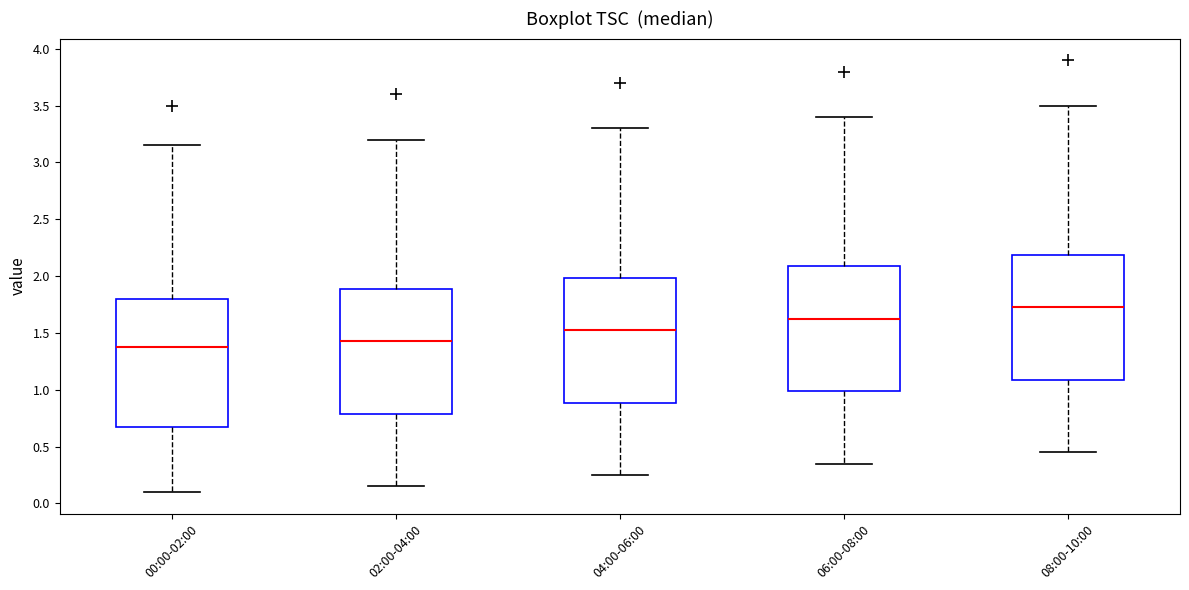

Where does the median line of the box for 04:00-06:00 sit on the y-axis? The values are not printed on the chart, so give them approximately, as read against the axis.

1.55